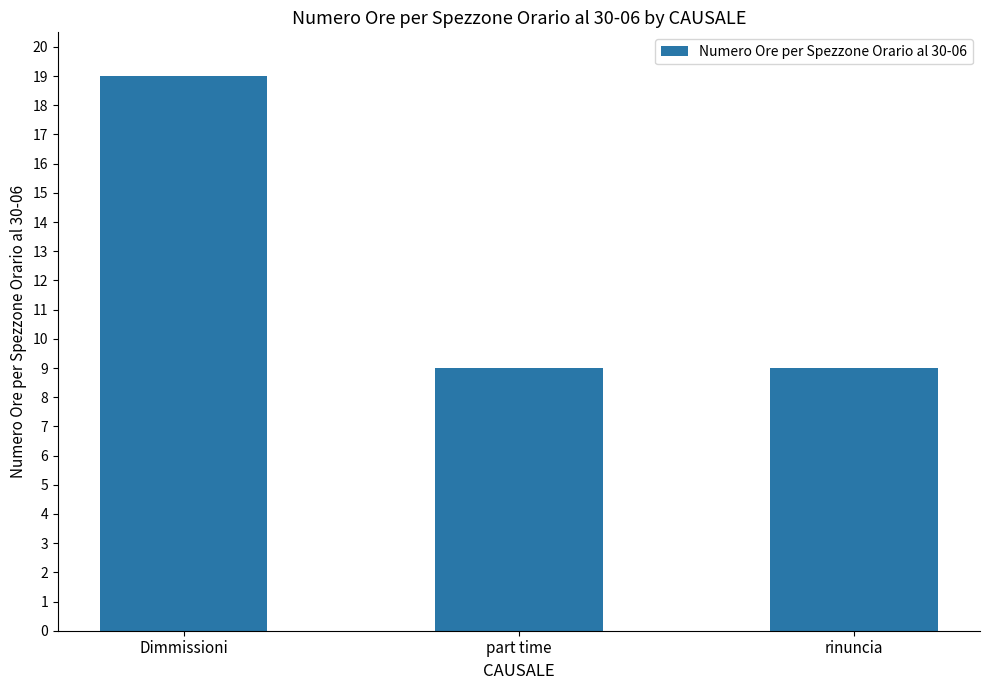

Is it true that the value at rinuncia is 9?

True